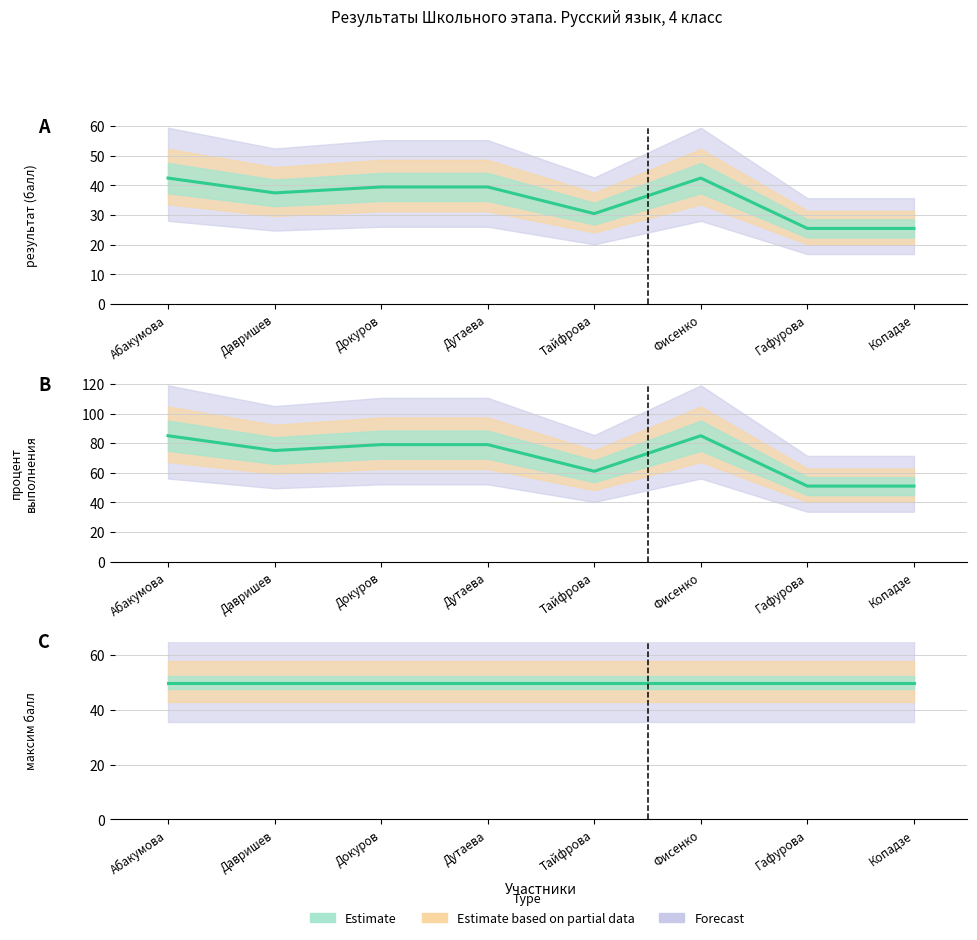

Which label corresponds to the largest value in the chart?

Абакумова